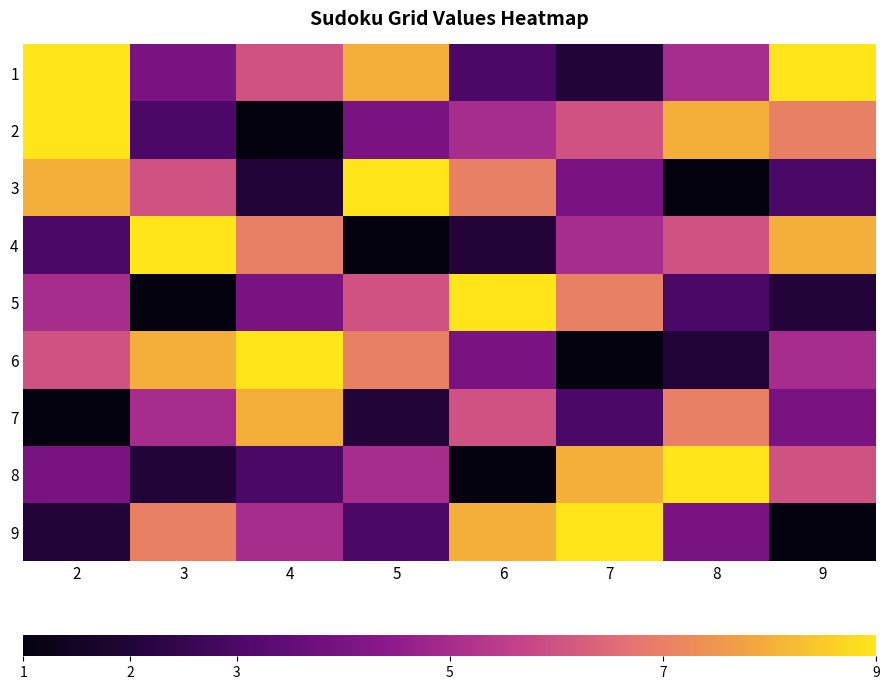

What is the maximum value shown in the chart?

9